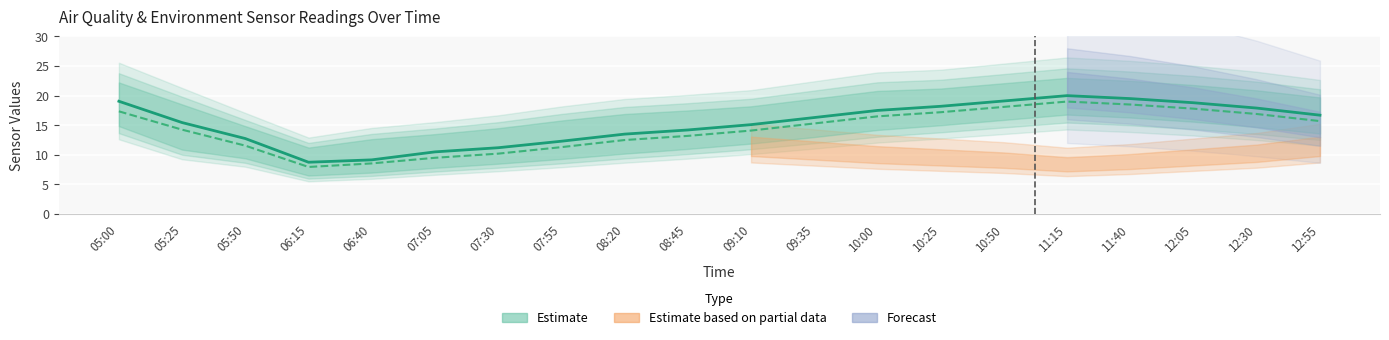

What is the difference between the highest and lowest values at 12:05?

1.0